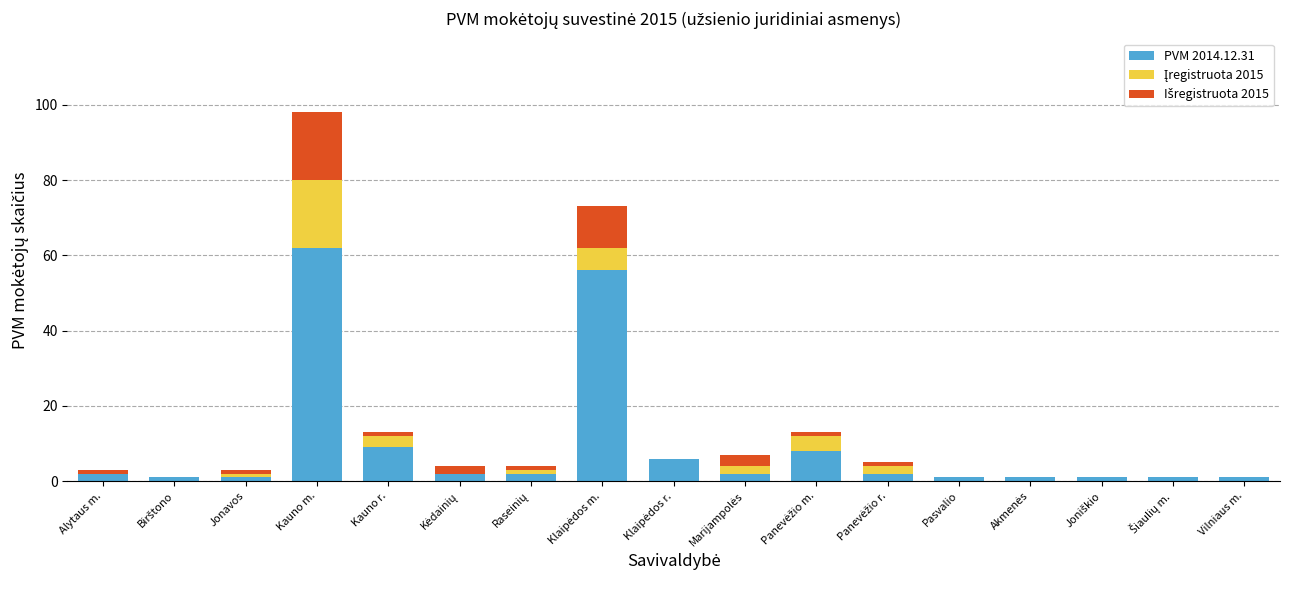

What is the highest value of the PVM 2014.12.31 series?

62